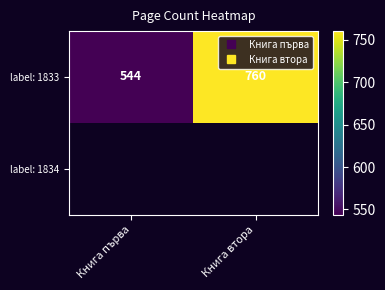

Rank the series by their maximum value, from lowest to highest.

label: 1833, label: 1834